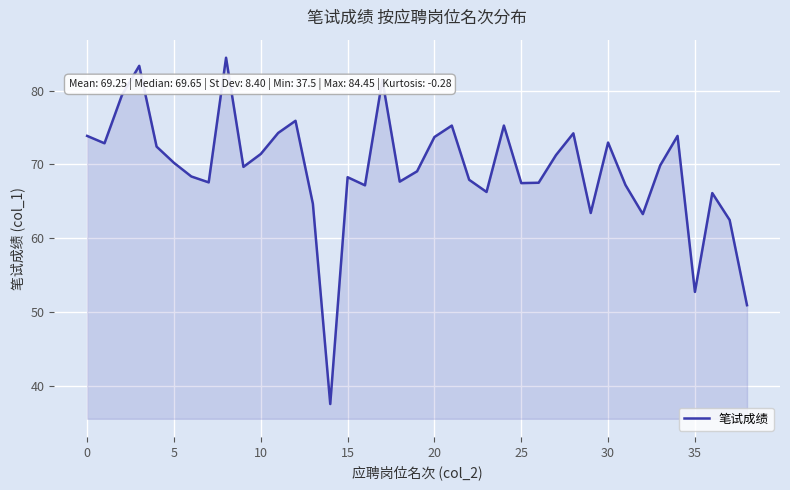

What is the sum of all values?

2700.7